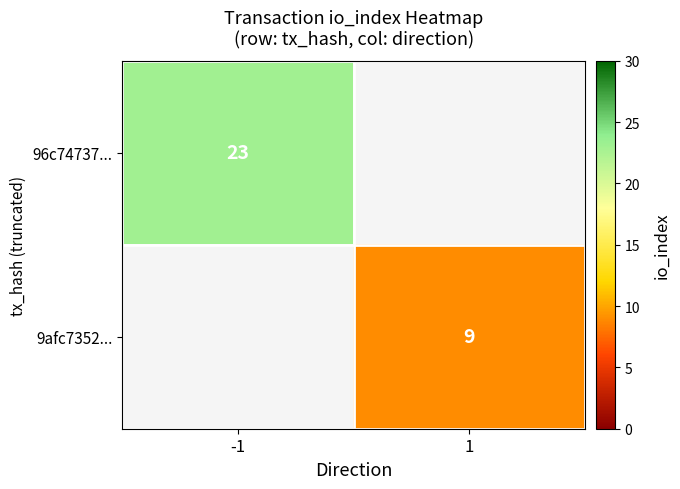

The 9afc7352... series shows 14 at 1. True or false?

False